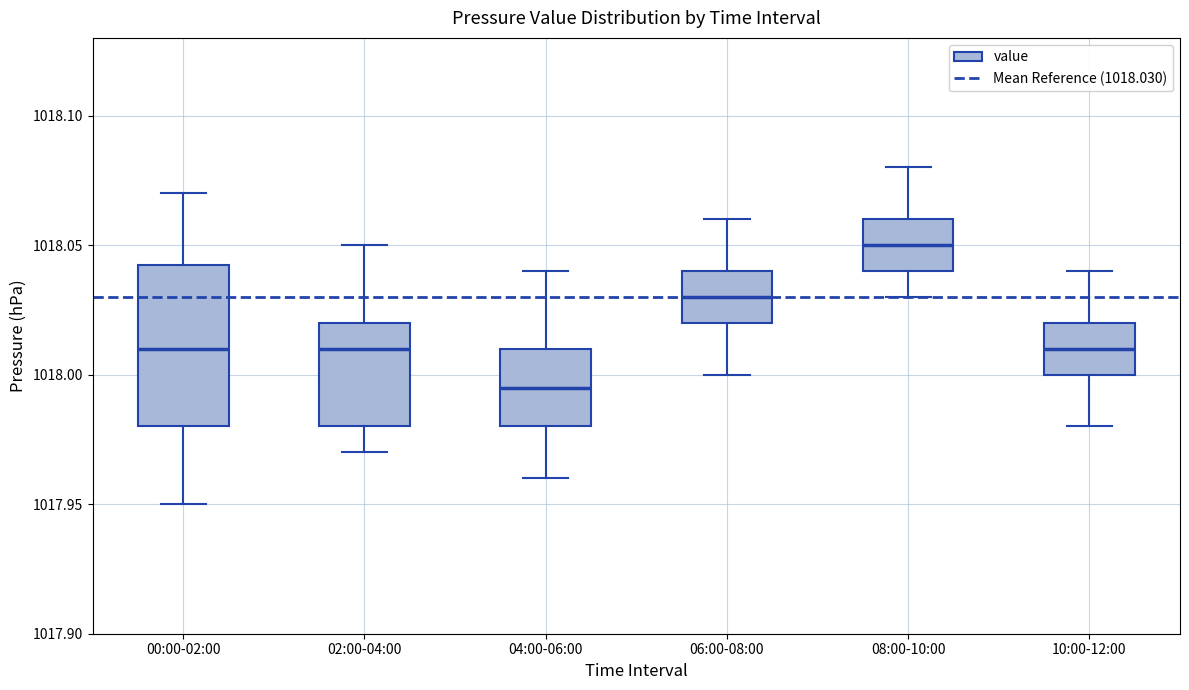

Which box is the tallest, from its lower edge to its upper edge?

00:00-02:00